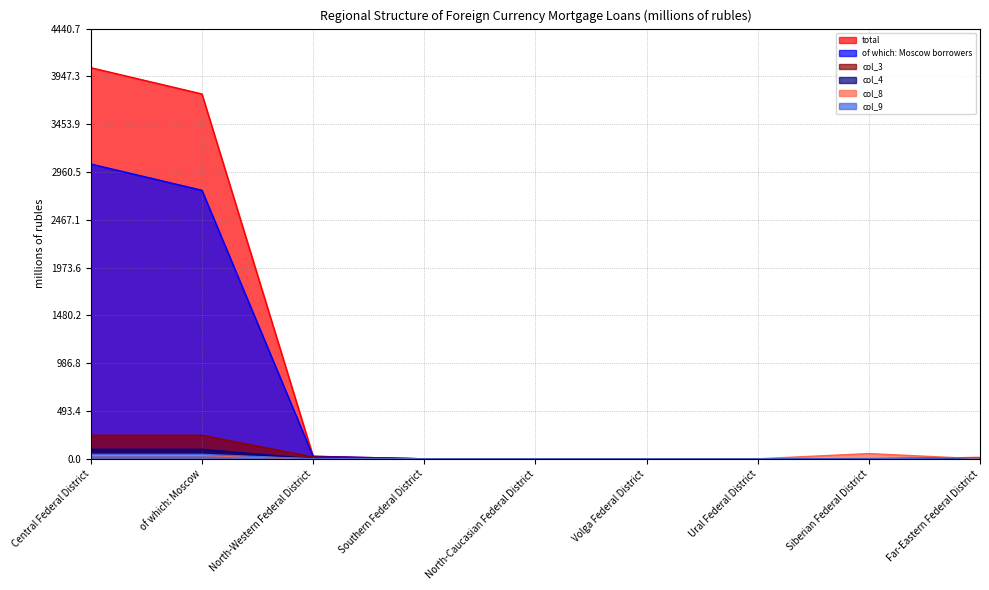

Reading left to right, what are all the values shown in this chart?

total: Central Federal District=4037	of which: Moscow=3766	North-Western Federal District=26	Southern Federal District=0	North-Caucasian Federal District=0	Volga Federal District=0	Ural Federal District=0	Siberian Federal District=2	Far-Eastern Federal District=14
of which: Moscow borrowers: Central Federal District=3043	of which: Moscow=2772	North-Western Federal District=26	Southern Federal District=0	North-Caucasian Federal District=0	Volga Federal District=0	Ural Federal District=0	Siberian Federal District=0	Far-Eastern Federal District=0
col_3: Central Federal District=243	of which: Moscow=243	North-Western Federal District=19	Southern Federal District=0	North-Caucasian Federal District=0	Volga Federal District=0	Ural Federal District=0	Siberian Federal District=0	Far-Eastern Federal District=0
col_4: Central Federal District=98	of which: Moscow=98	North-Western Federal District=0	Southern Federal District=0	North-Caucasian Federal District=0	Volga Federal District=0	Ural Federal District=0	Siberian Federal District=0	Far-Eastern Federal District=0
col_8: Central Federal District=35	of which: Moscow=35	North-Western Federal District=0	Southern Federal District=0	North-Caucasian Federal District=0	Volga Federal District=0	Ural Federal District=0	Siberian Federal District=54	Far-Eastern Federal District=0
col_9: Central Federal District=46	of which: Moscow=46	North-Western Federal District=0	Southern Federal District=0	North-Caucasian Federal District=0	Volga Federal District=0	Ural Federal District=0	Siberian Federal District=0	Far-Eastern Federal District=11